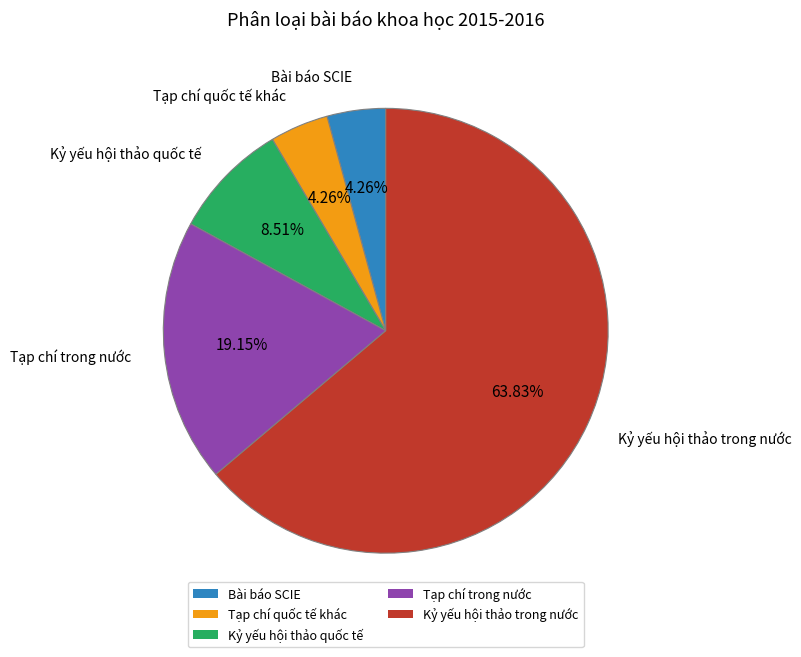

Does Kỷ yếu hội thảo trong nước account for over 50% of the chart?

Yes